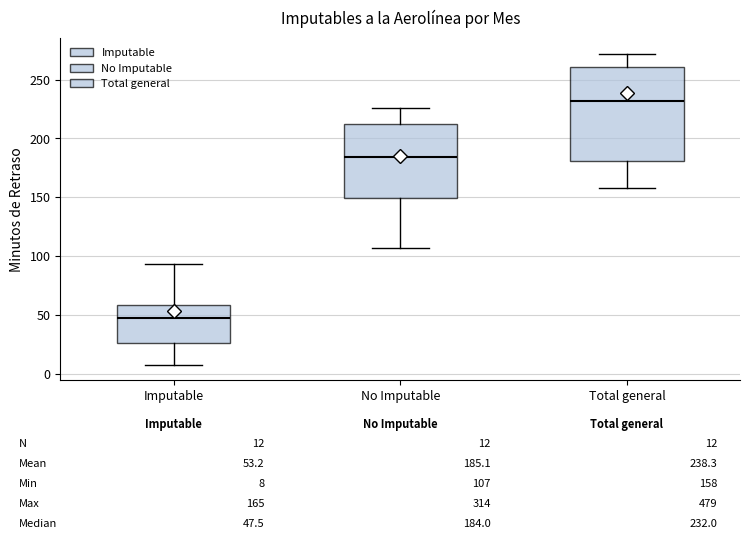

Which box is the tallest, from its lower edge to its upper edge?

Total general